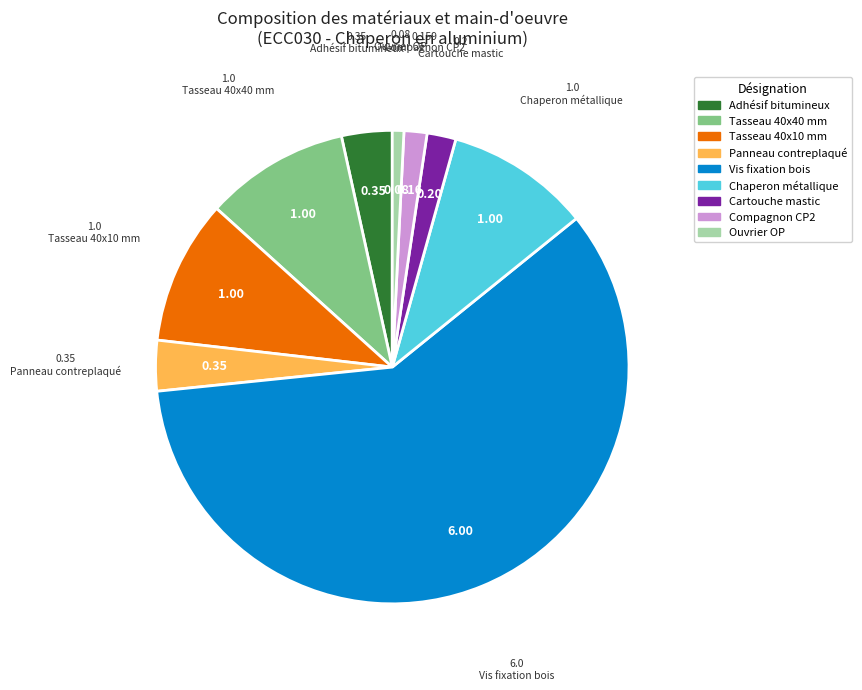

What is the majority slice?

Vis fixation bois